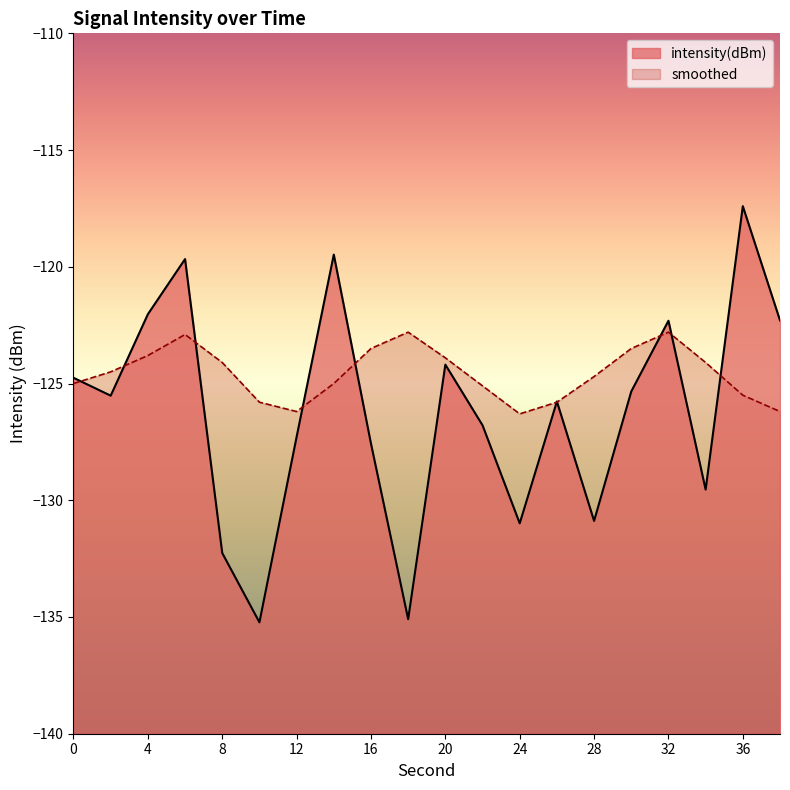

What is the difference between the second highest and second lowest values in the intensity(dBm) series?

15.6